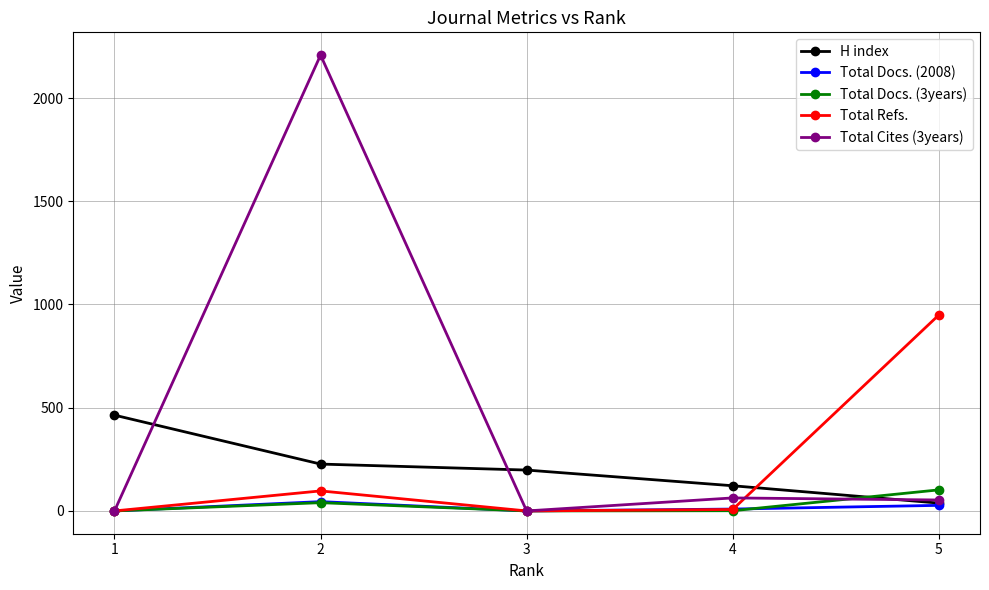

How many data points in H index are less than 198?

2